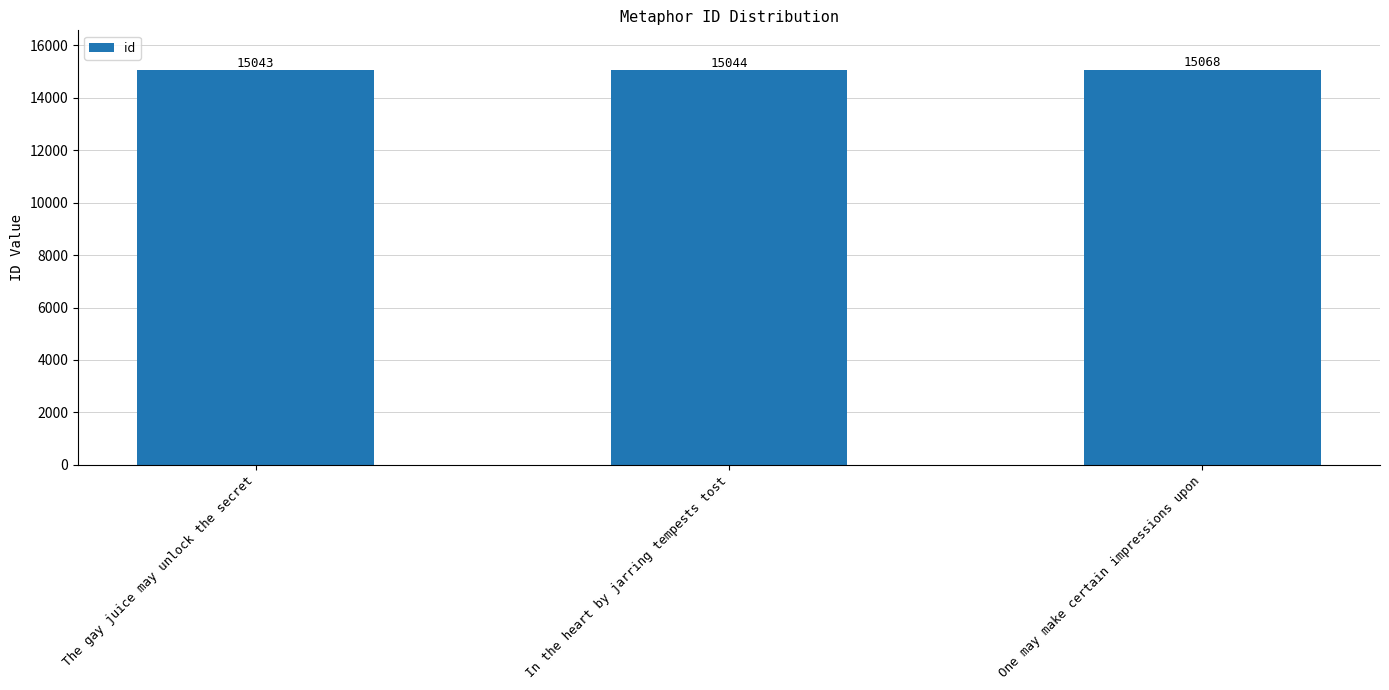

What value does the data have at One may make certain impressions upon?

15068